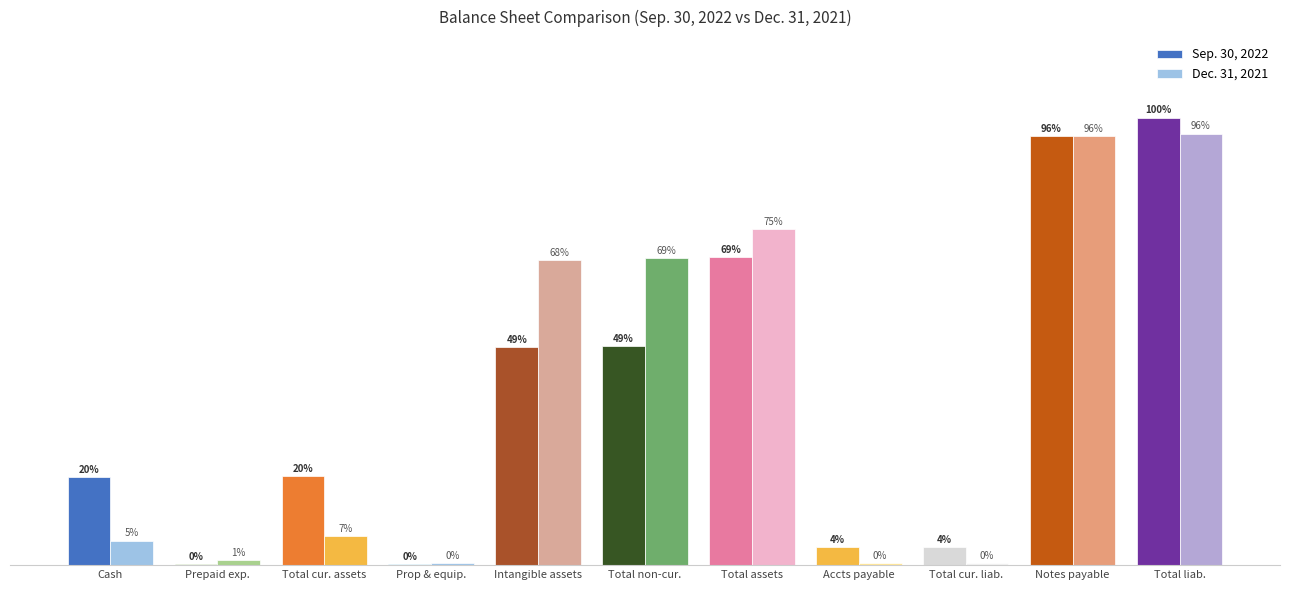

Are the bars grouped side by side (vs. stacked)?

Yes